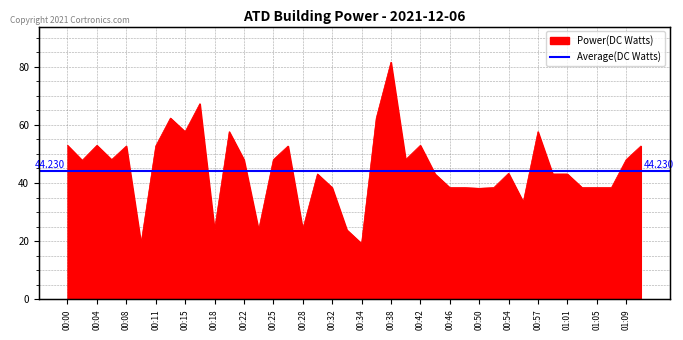

True or false: the data has more than 0 interior local peaks.

True